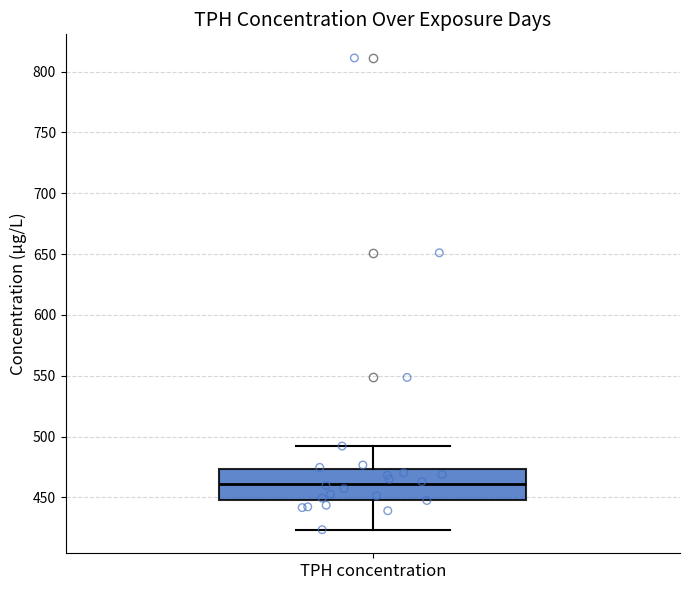

Transcribe this box plot: give where the median line is, the range the box spans, and where the two whiskers end, as read against the y-axis. The values are not printed on the chart, so give them approximately, as read against the axis.

median 460, box 450 to 475, whiskers 425 to 490